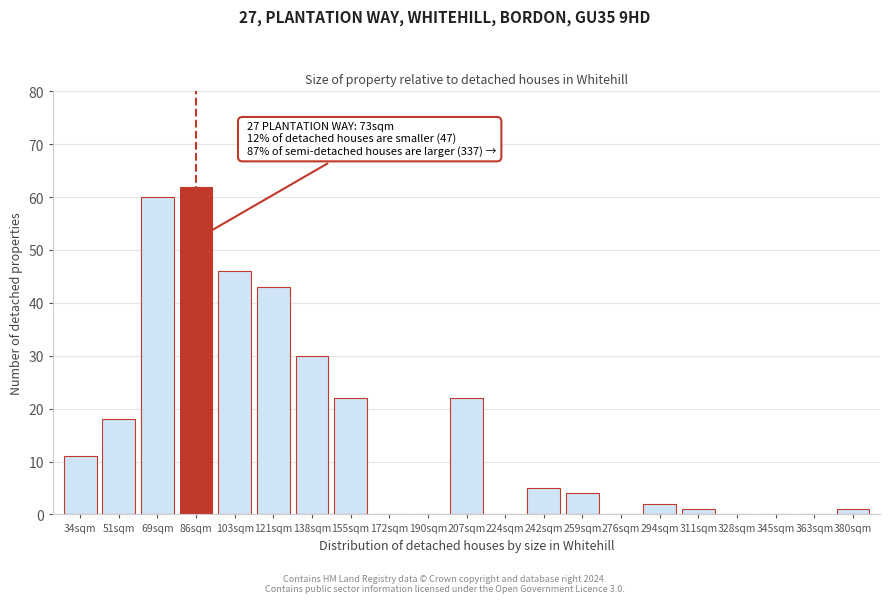

Reading left to right, transcribe all the data shown in this chart.

34sqm=11	51sqm=18	69sqm=60	86sqm=62	103sqm=46	121sqm=43	138sqm=30	155sqm=22	172sqm=0	190sqm=0	207sqm=22	224sqm=0	242sqm=5	259sqm=4	276sqm=0	294sqm=2	311sqm=1	328sqm=0	345sqm=0	363sqm=0	380sqm=1